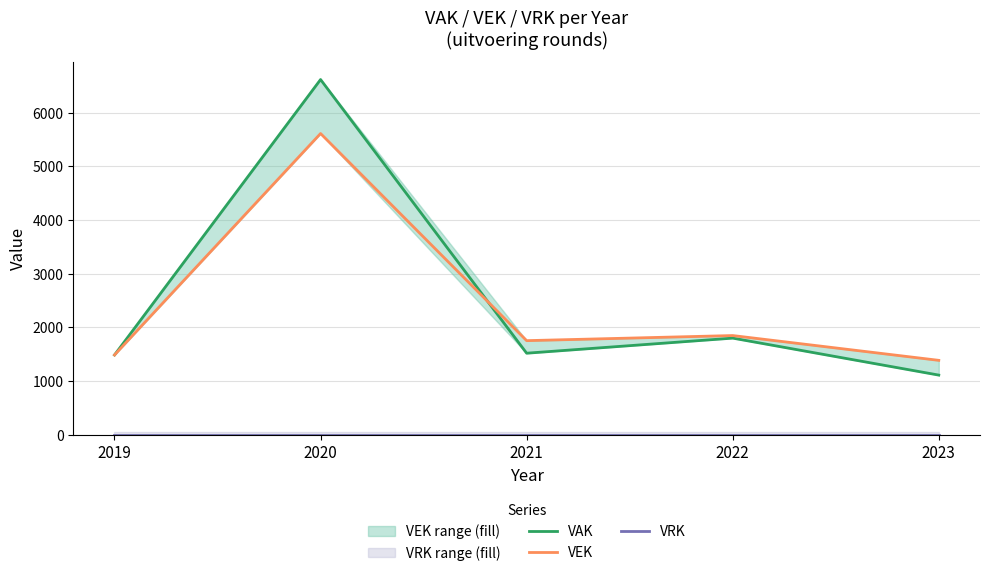

At which label does VEK first exceed 1751?

2020